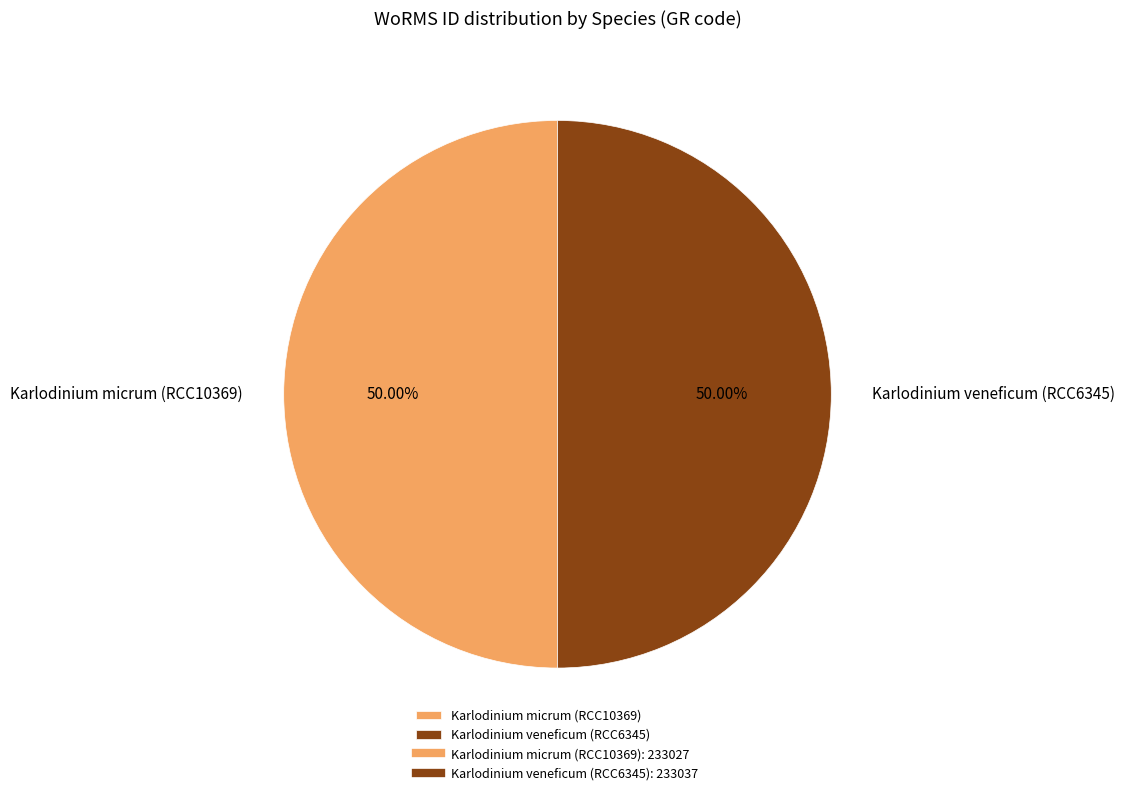

How many slices are in this pie chart?

2